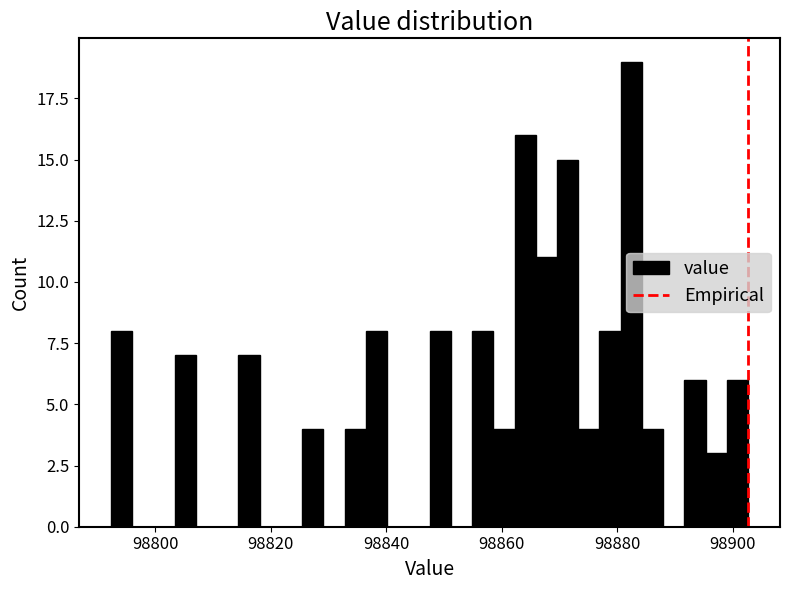

Read against the x-axis, roughly where is the centre of the tallest bar?

98882